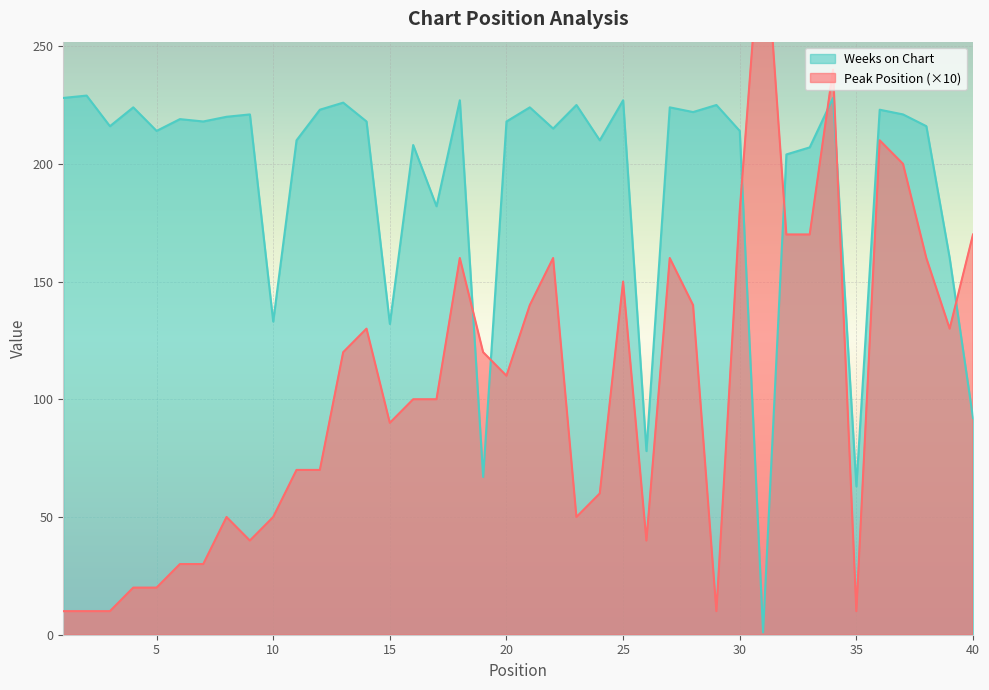

Does the chart display data point markers on the line(s)?

No